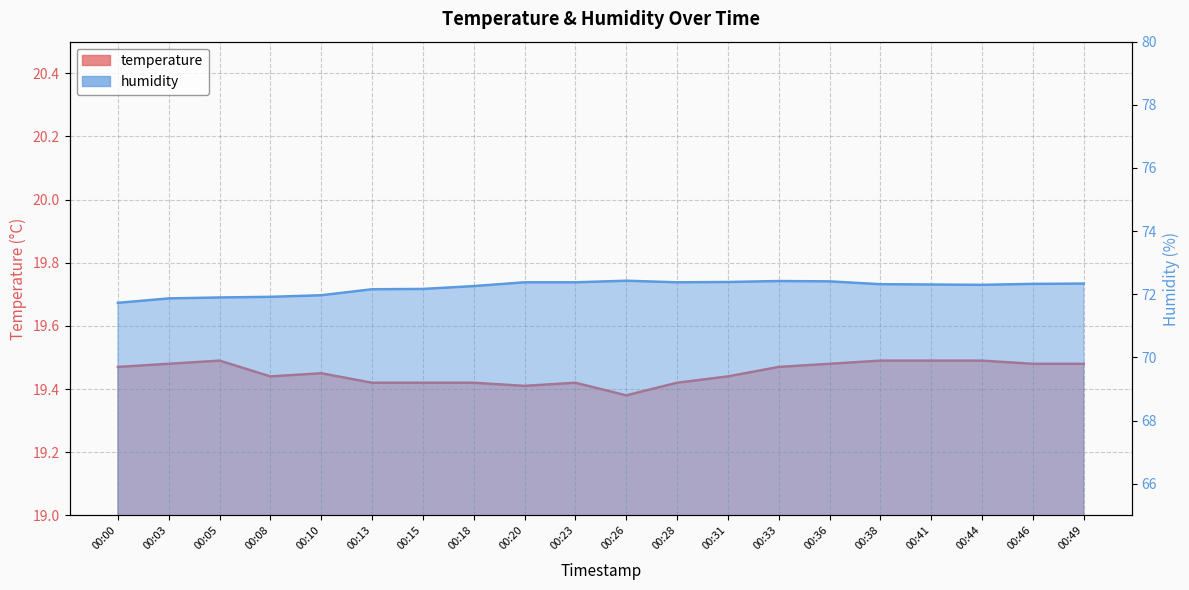

At how many categories does at least one series exceed 43?

20